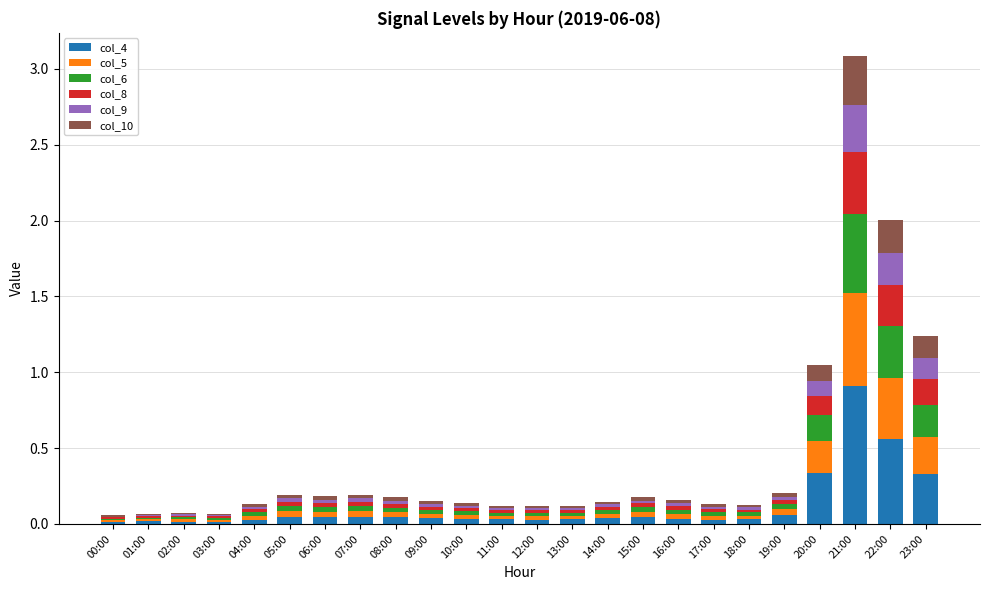

The col_4 series shows 0.0 at 16:00. True or false?

True